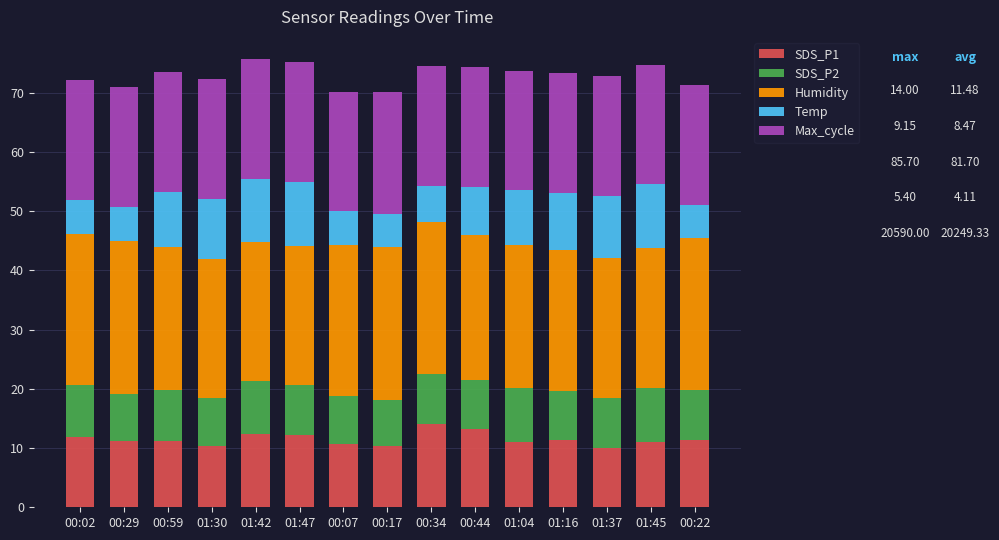

The SDS_P1 series shows 10.3 at 00:17. True or false?

True